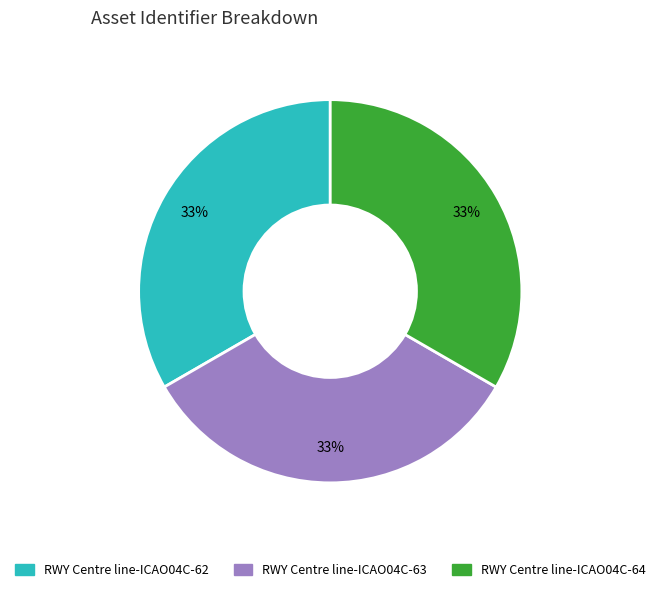

Combined, do RWY Centre line-ICAO04C-64 and RWY Centre line-ICAO04C-62 account for over 50%?

Yes